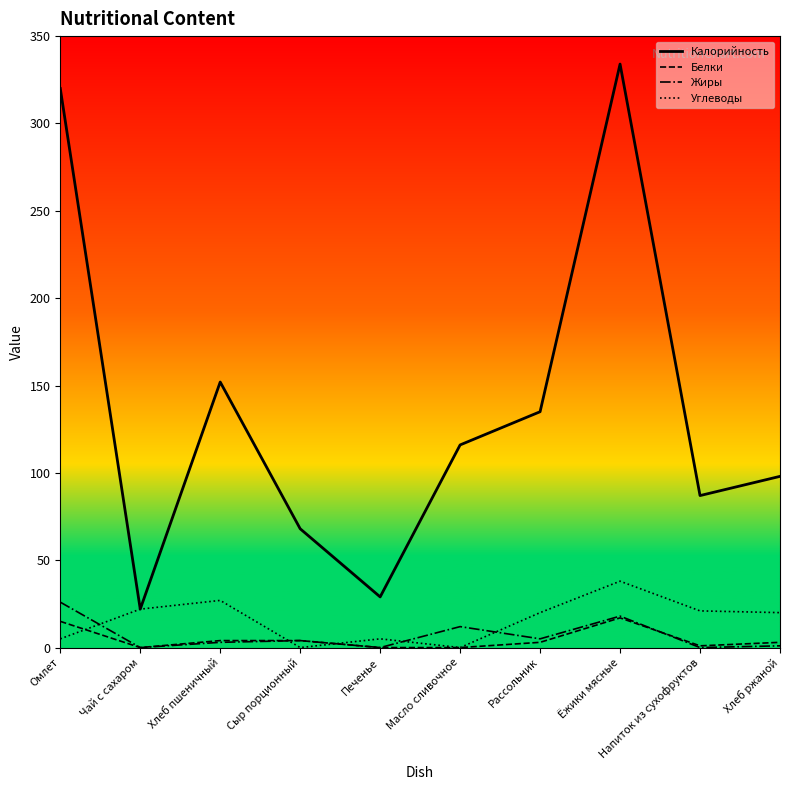

True or false: Жиры and Калорийность cross at least once.

False